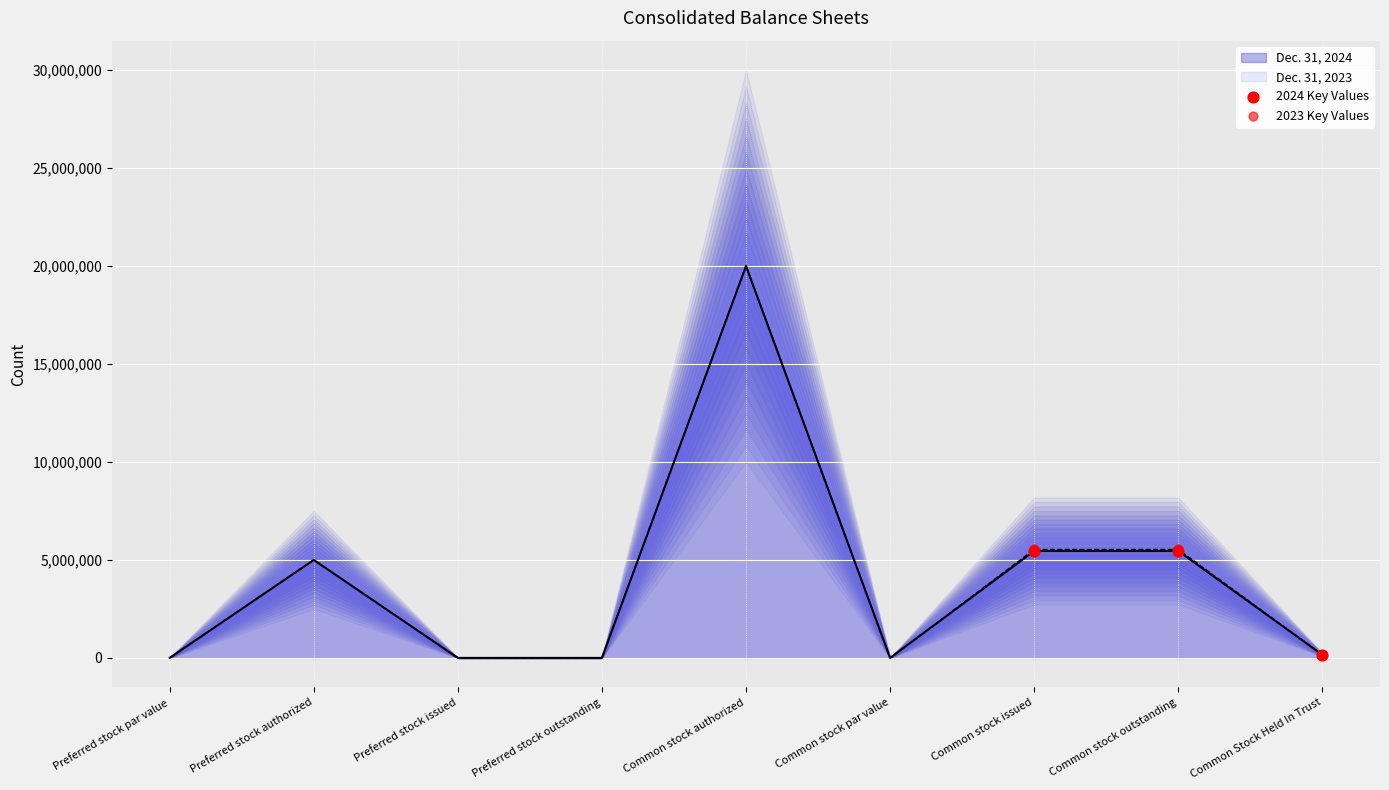

At how many categories does at least one series exceed 5168638?

2